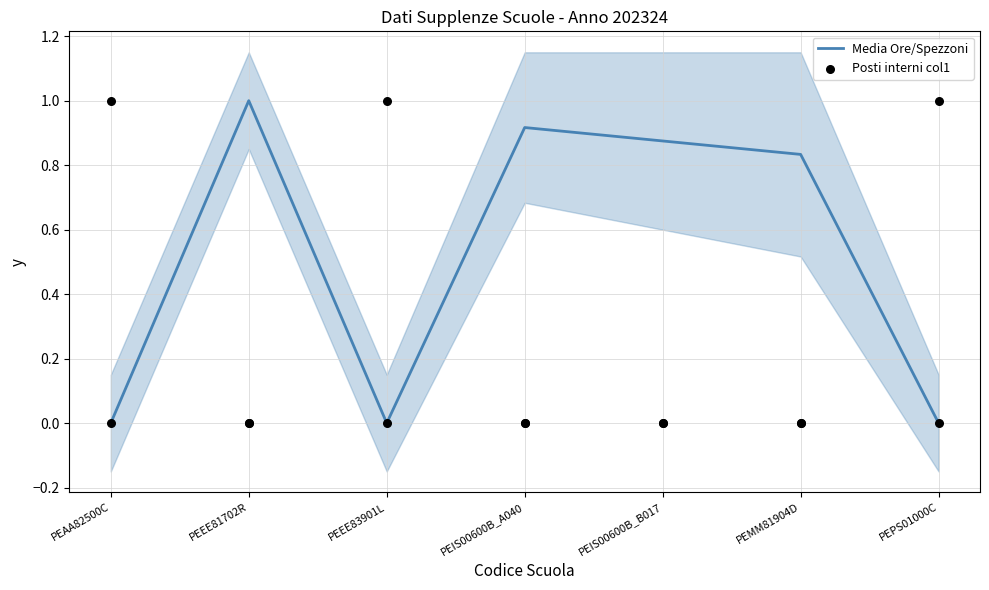

What are all the series names shown in the legend?

Media Ore/Spezzoni, Posti interni col1